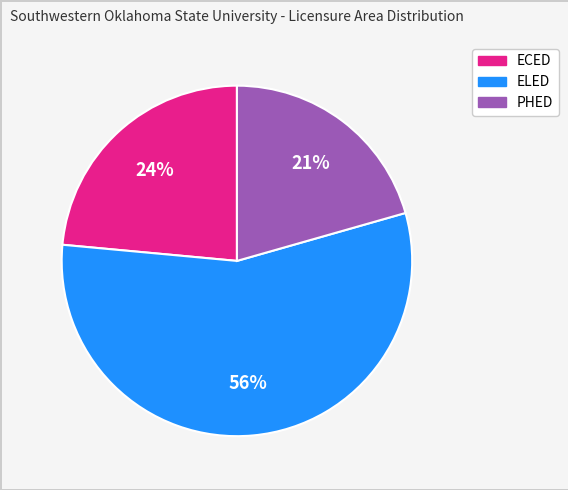

To the nearest percent, what is the average slice percentage?

33%